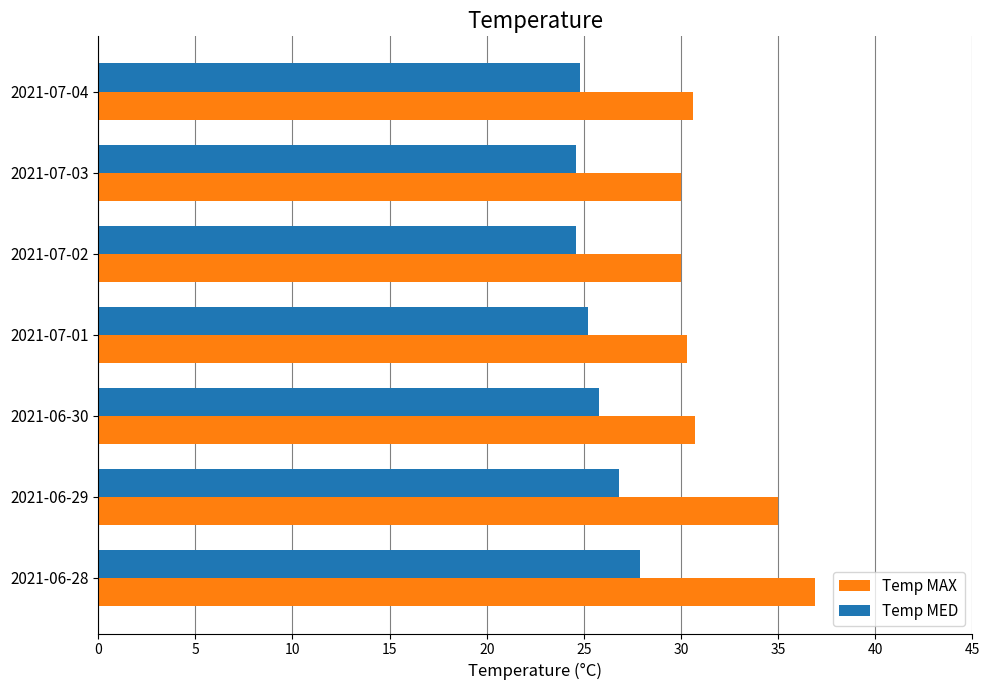

Which category has the highest value in the Temp MED series?

2021-06-28